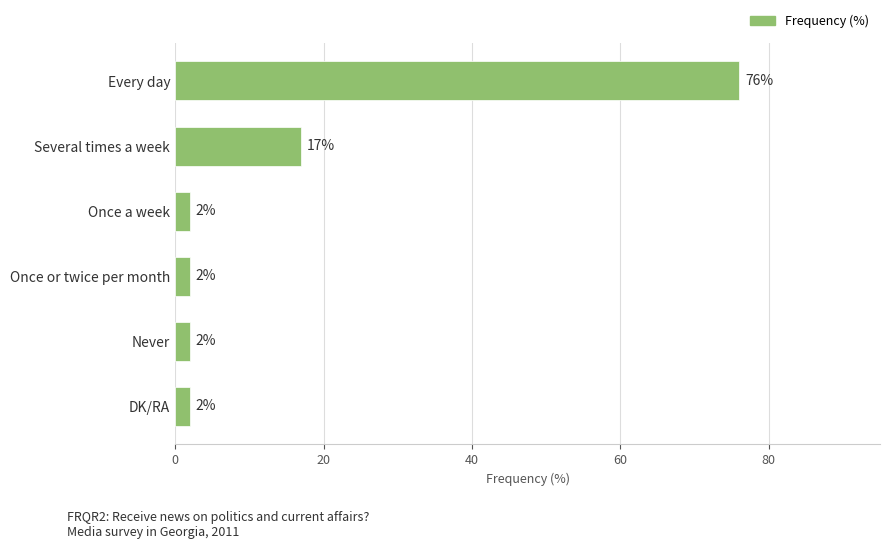

What is the difference between the second highest and second lowest values?

15